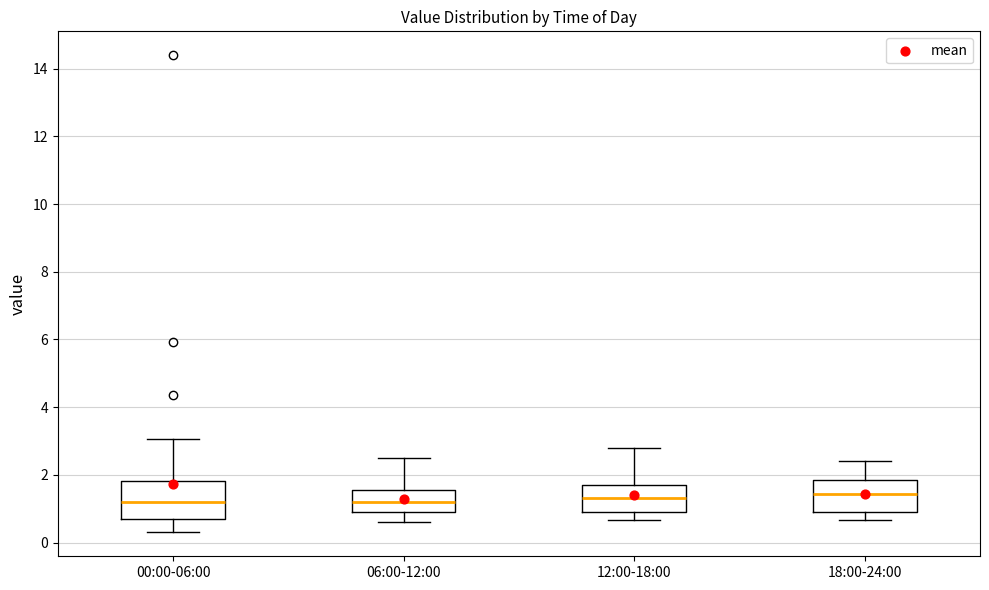

Reading left to right, transcribe this box plot: for each box, give where its median line is, the range the box spans, and where its two whiskers end, as read against the y-axis. The values are not printed on the chart, so give them approximately, as read against the axis.

00:00-06:00: median 1.2, box 0.6 to 1.8, whiskers 0.4 to 3.0
06:00-12:00: median 1.2, box 0.8 to 1.6, whiskers 0.6 to 2.6
12:00-18:00: median 1.4, box 1.0 to 1.8, whiskers 0.6 to 2.8
18:00-24:00: median 1.4, box 0.8 to 1.8, whiskers 0.6 to 2.4